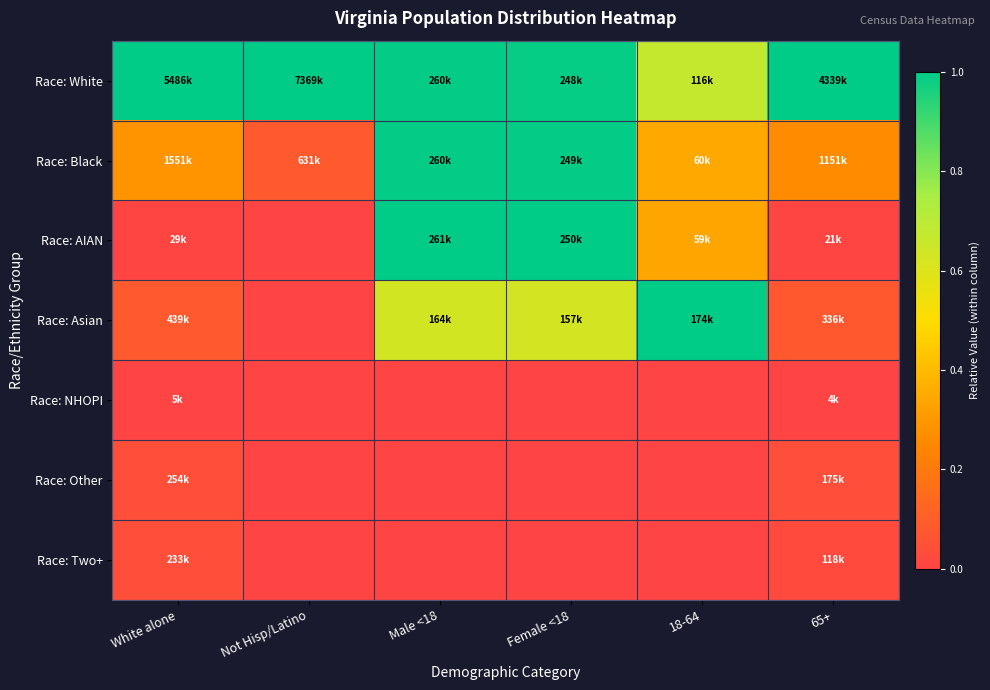

What is the spread (max minus min) of values at White alone?

1.0